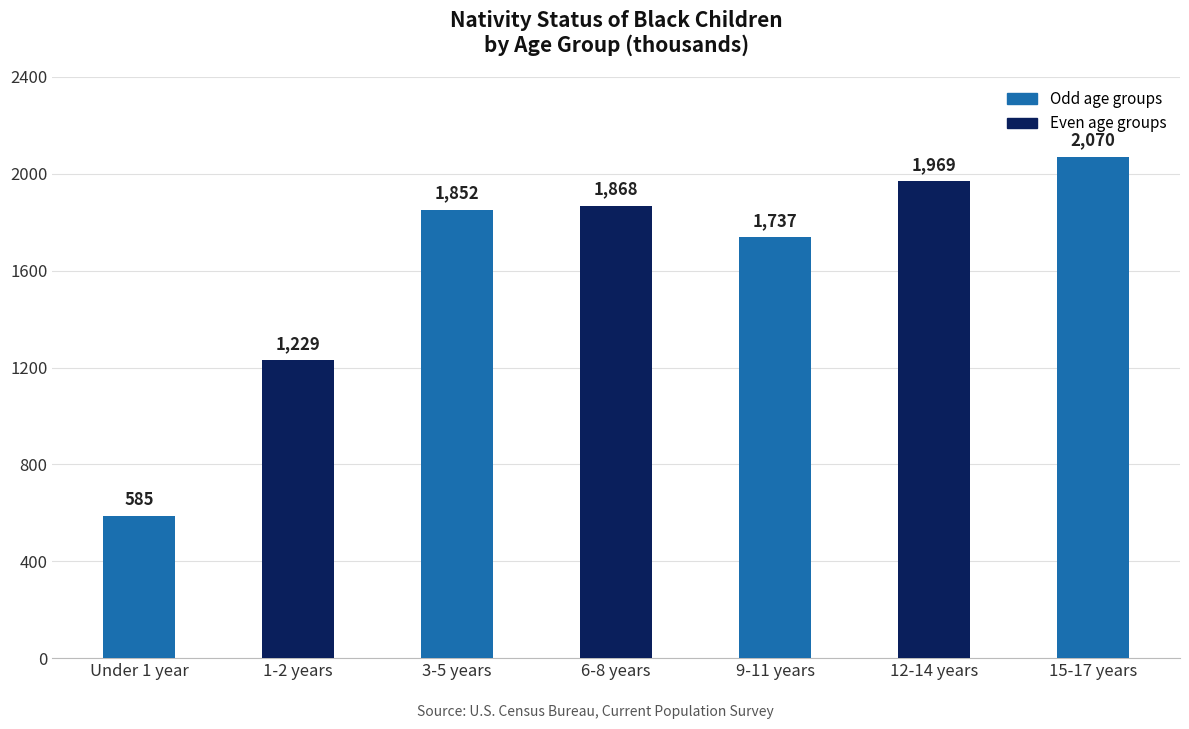

Reading left to right, transcribe all the data shown in this chart.

Under 1 year=585	1-2 years=1229	3-5 years=1852	6-8 years=1868	9-11 years=1737	12-14 years=1969	15-17 years=2070